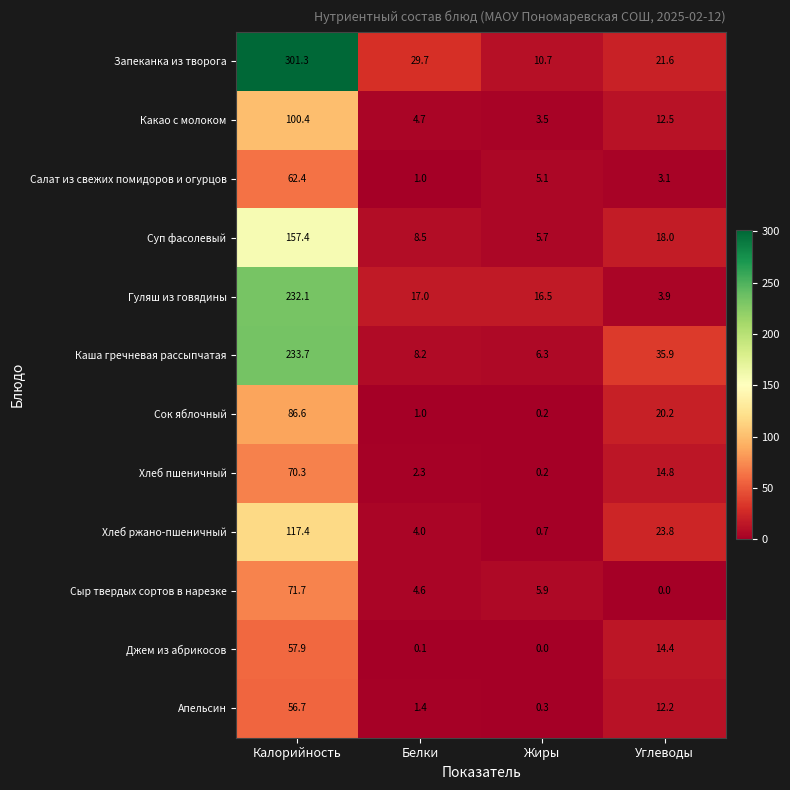

The Салат из свежих помидоров и огурцов series shows 1.0 at Белки. True or false?

True